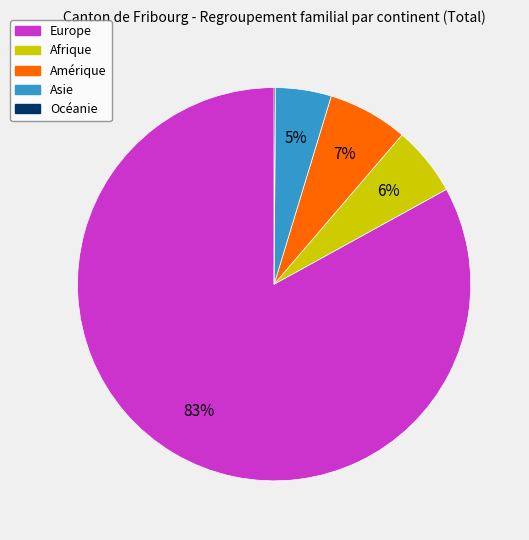

What is the largest slice in the pie chart?

Europe